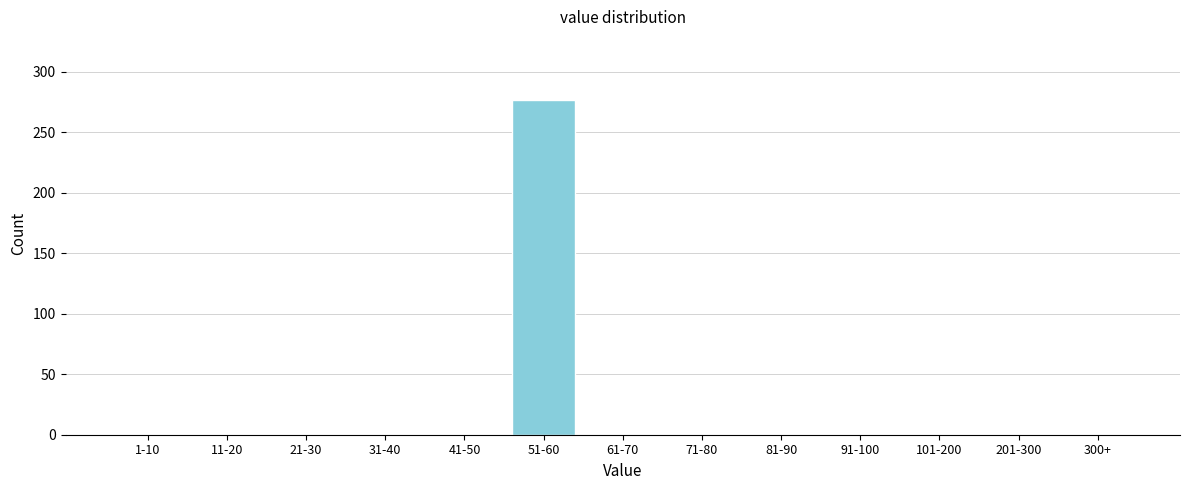

Reading left to right, extract all data points from this chart.

1-10=0	11-20=0	21-30=0	31-40=0	41-50=0	51-60=277	61-70=0	71-80=0	81-90=0	91-100=0	101-200=0	201-300=0	300+=0